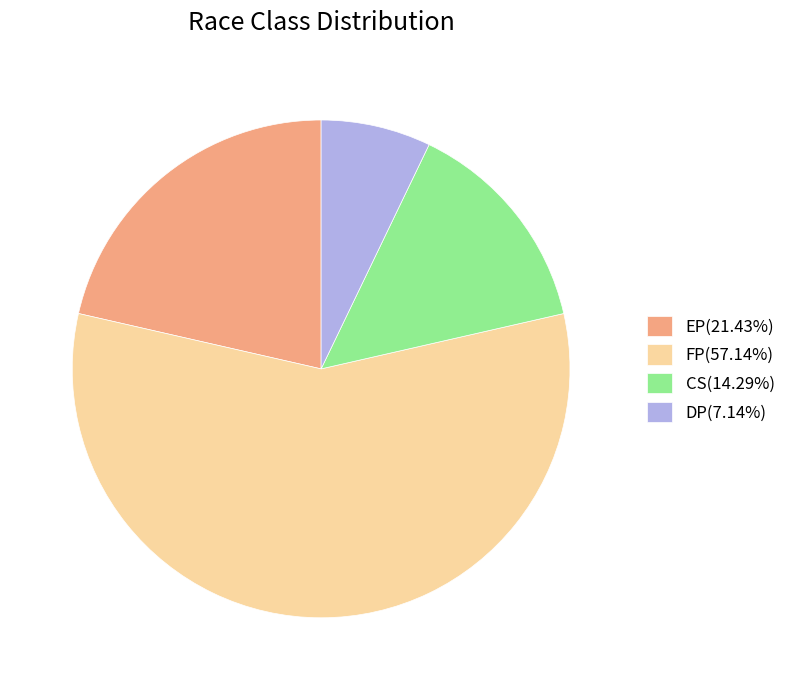

Which has a higher value, EP or DP?

EP